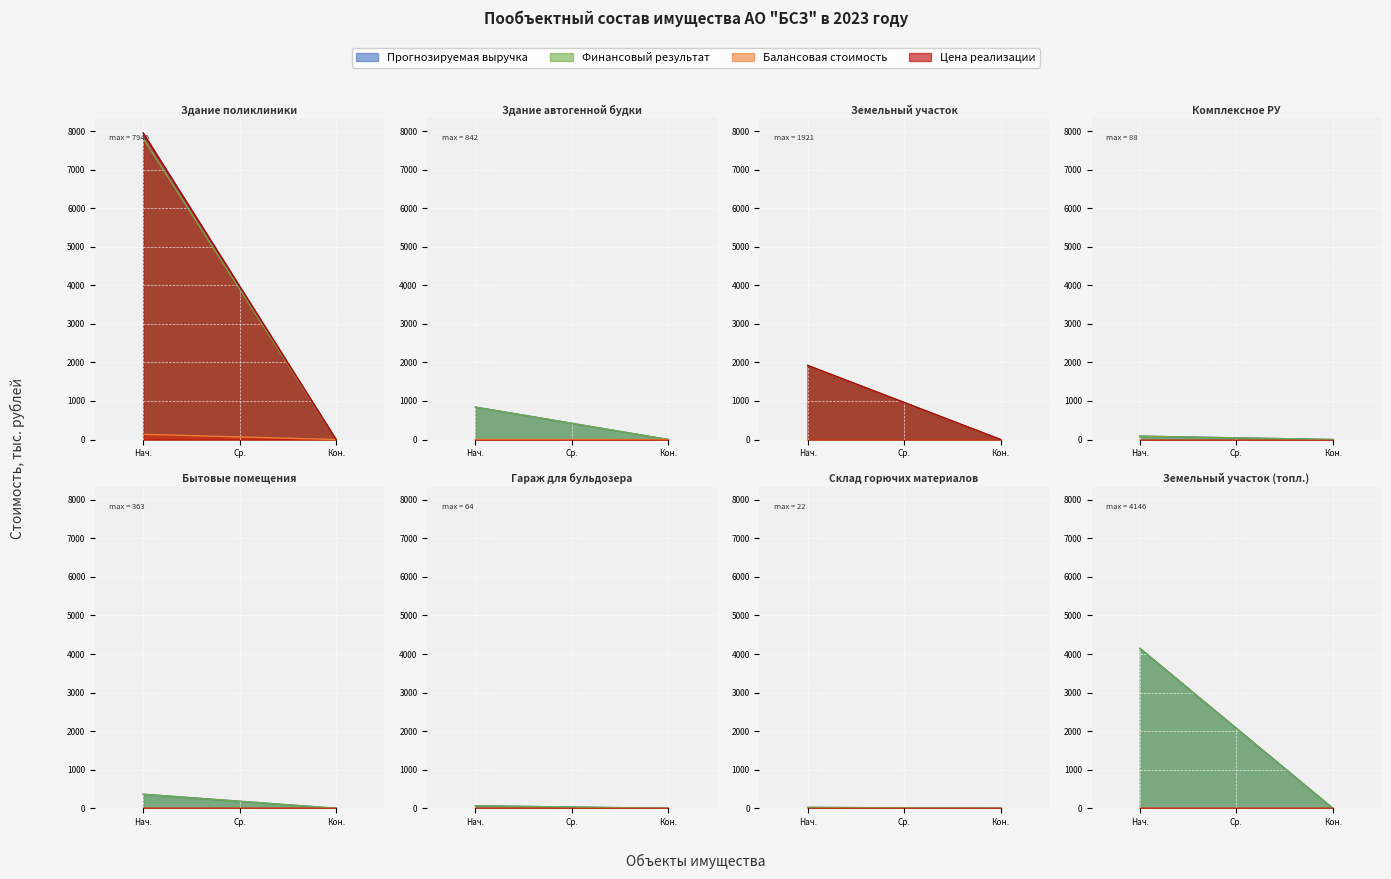

How many lines are shown in the chart?

4